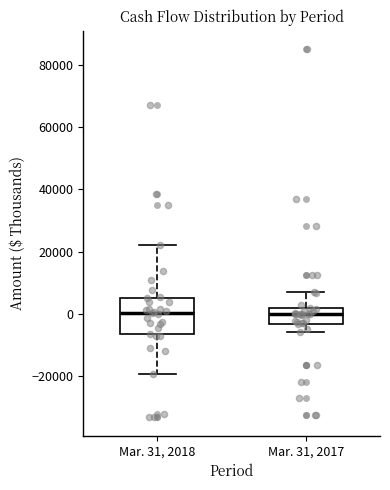

Reading left to right, transcribe this box plot: for each box, give where its median line is, the range the box spans, and where its two whiskers end, as read against the y-axis. The values are not printed on the chart, so give them approximately, as read against the axis.

Mar. 31, 2018: median 0, box -6000 to 6000, whiskers -20000 to 22000
Mar. 31, 2017: median 0, box -4000 to 2000, whiskers -6000 to 6000